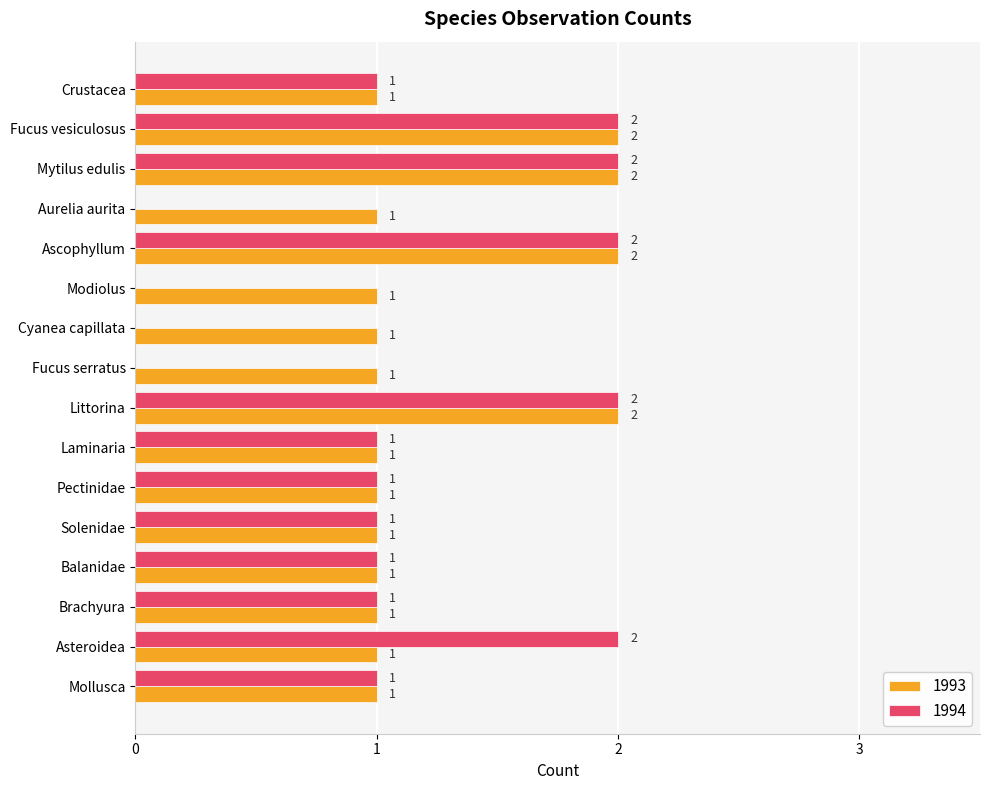

What is the spread (max minus min) of values at Asteroidea?

1